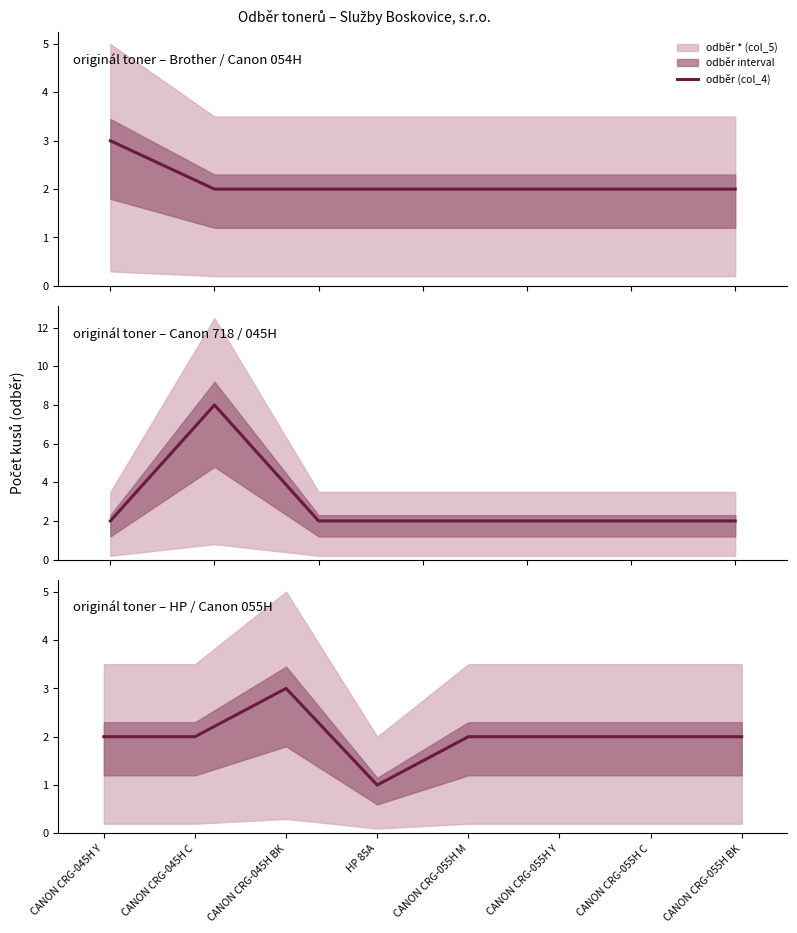

Where is the data nearest to the value 2?

CANON CRG-045H Y